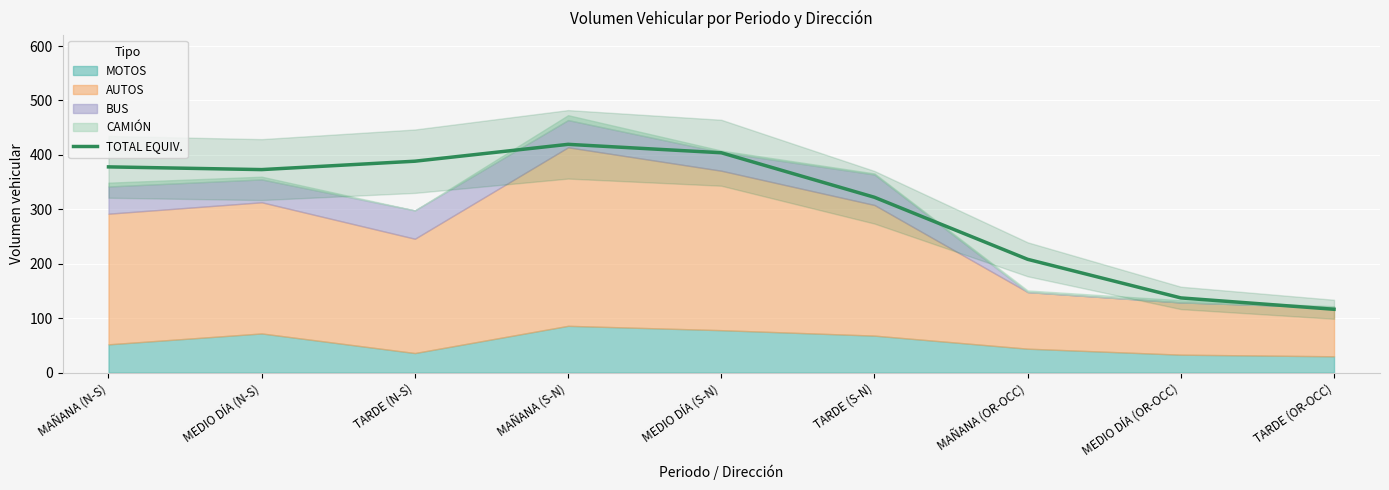

How many data points does each series have?

9